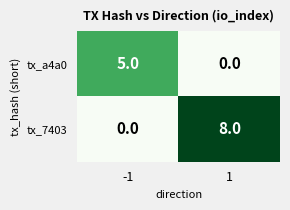

Which series has the widest spread of values?

tx_7403